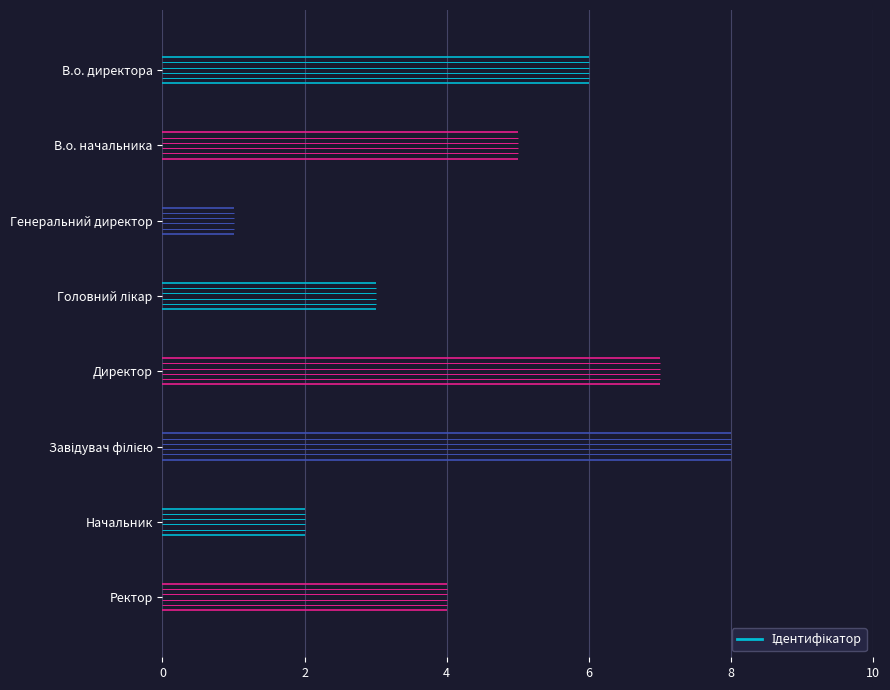

Is it true that the value at В.о. директора is 10?

False